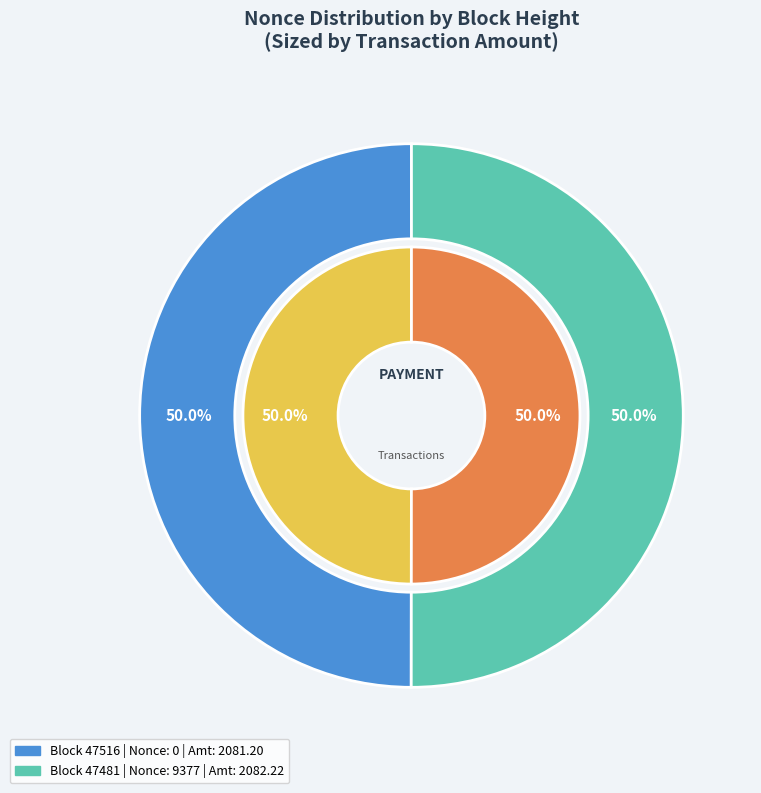

How many slices are in this pie chart?

2